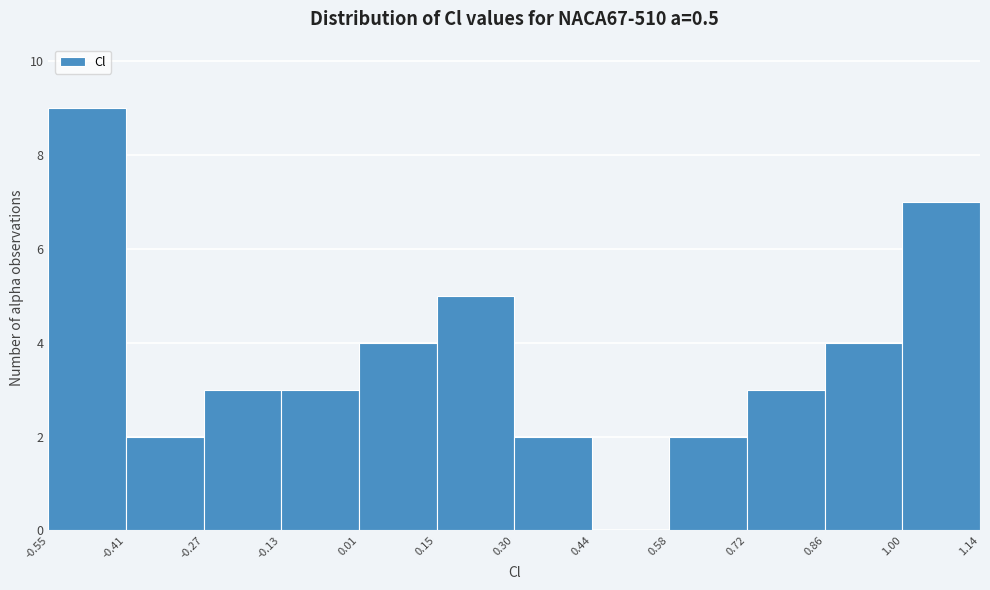

What is the height of the bar covering 1.00 to 1.14 on the x-axis? The values are not printed on the chart, so give them approximately, as read against the axis.

7